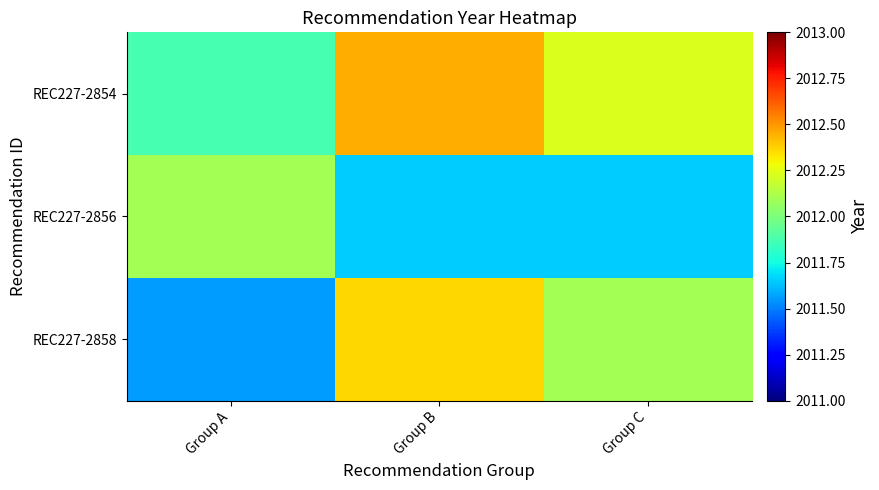

Count the number of data series in this chart.

3